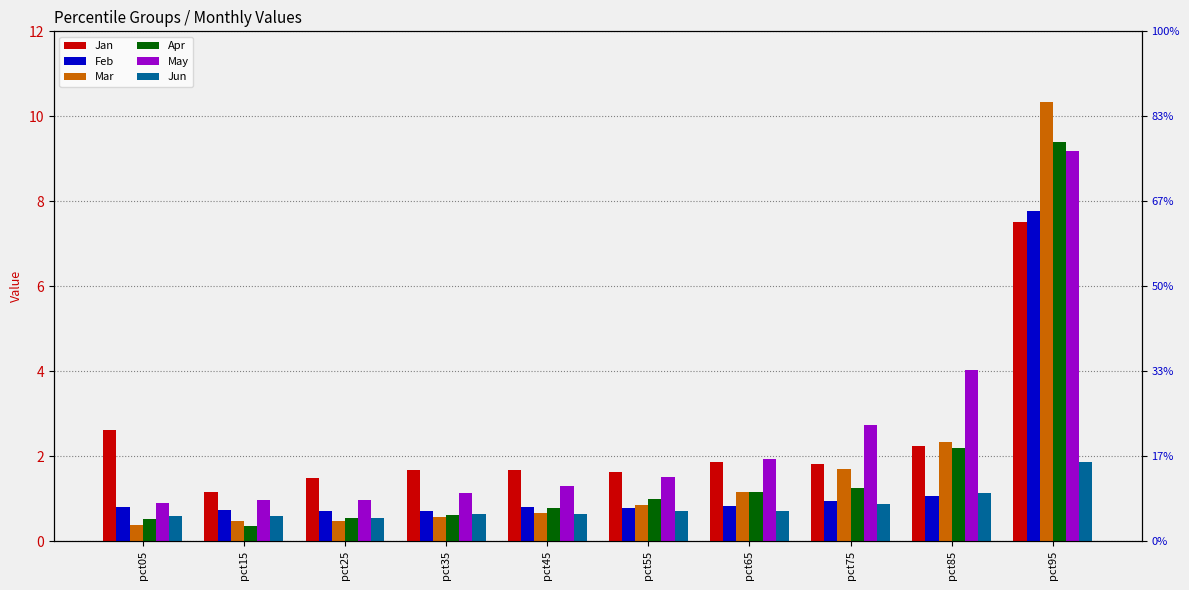

Is it true that Mar equals 0.5 at pct25?

True